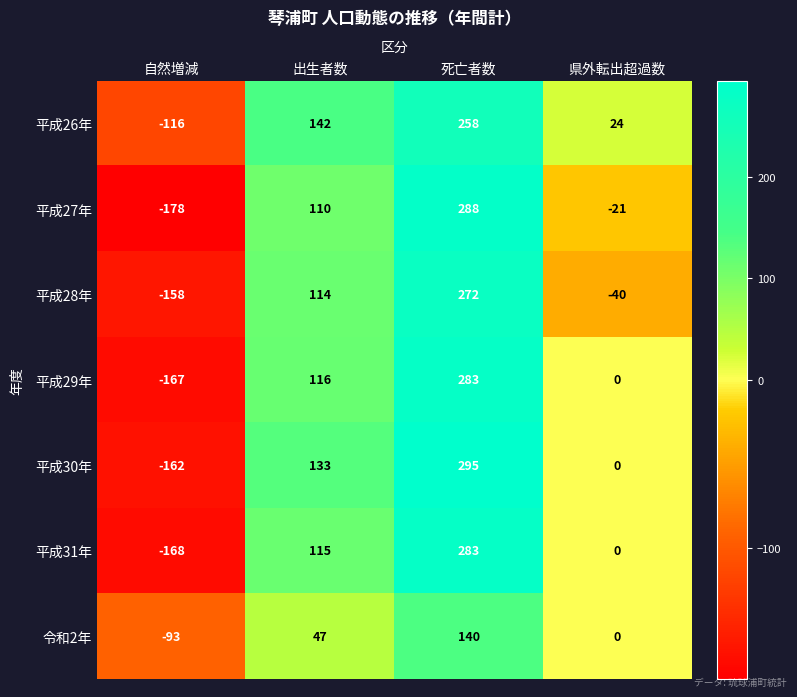

The value of 平成26年 at 県外転出超過数 is 24. True or false?

True